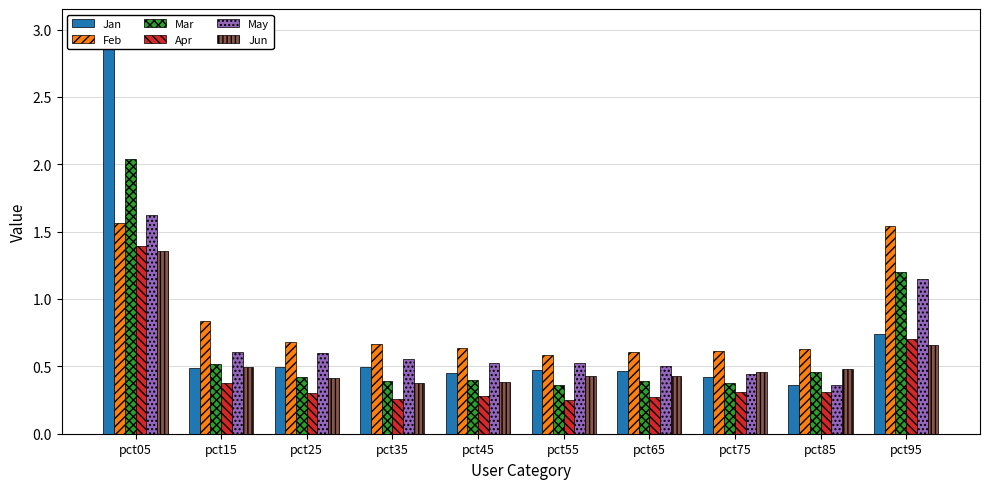

Does the chart contain any negative values?

No